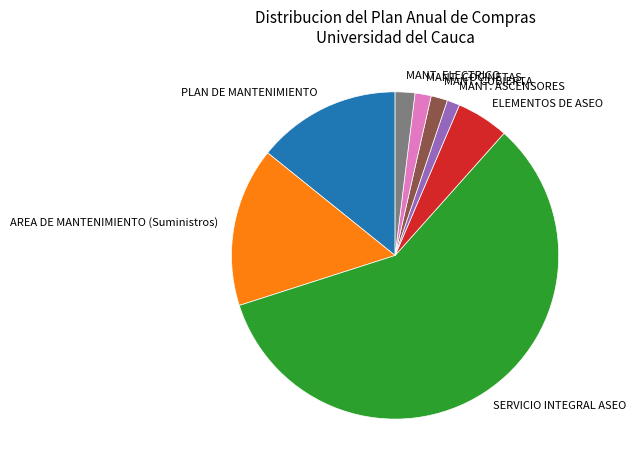

How many segments does this pie chart have?

8